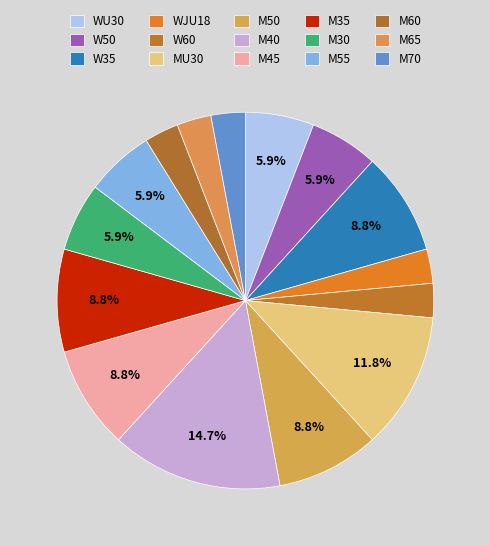

How many slices are in this pie chart?

15